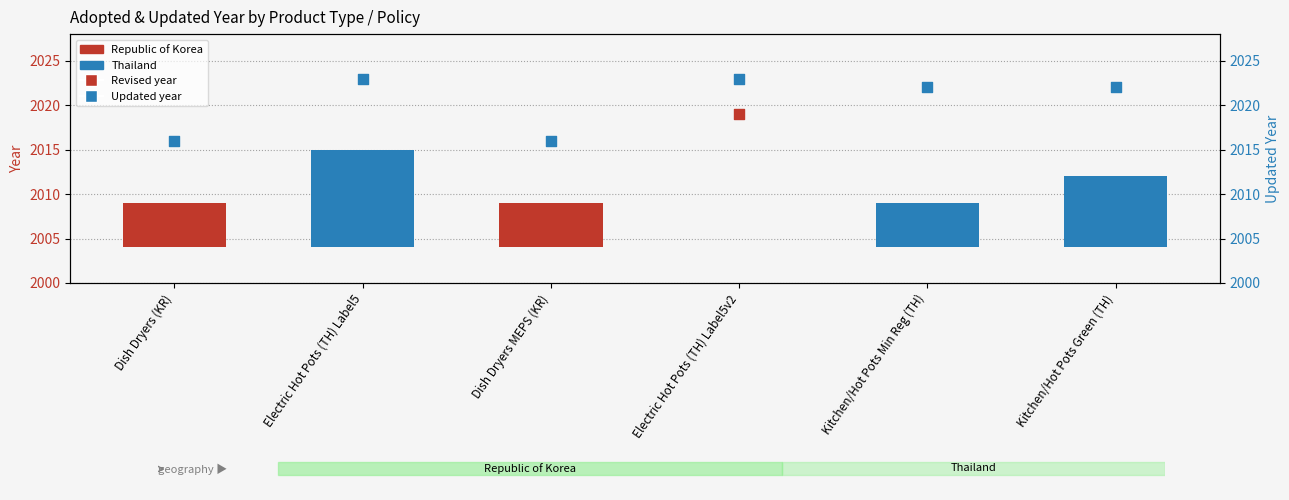

Which has a higher value, Dish Dryers (KR) or Kitchen/Hot Pots Min Reg (TH)?

Dish Dryers (KR)